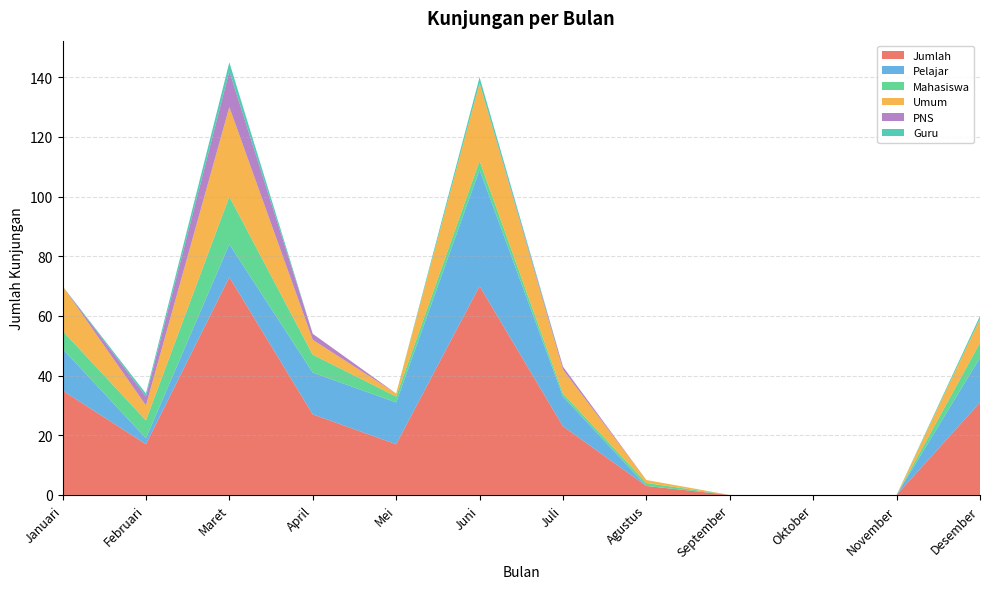

Reading right to left, extract all data points from this chart.

Jumlah: Desember=31	November=0	Oktober=0	September=0	Agustus=3	Juli=23	Juni=70	Mei=17	April=27	Maret=73	Februari=17	Januari=35
Pelajar: Desember=15	November=0	Oktober=0	September=0	Agustus=0	Juli=10	Juni=39	Mei=14	April=14	Maret=11	Februari=2	Januari=14
Mahasiswa: Desember=5	November=0	Oktober=0	September=0	Agustus=1	Juli=1	Juni=3	Mei=2	April=6	Maret=16	Februari=6	Januari=6
Umum: Desember=8	November=0	Oktober=0	September=0	Agustus=1	Juli=8	Juni=26	Mei=1	April=5	Maret=30	Februari=5	Januari=15
PNS: Desember=0	November=0	Oktober=0	September=0	Agustus=0	Juli=1	Juni=0	Mei=0	April=2	Maret=12	Februari=3	Januari=0
Guru: Desember=1	November=0	Oktober=0	September=0	Agustus=0	Juli=0	Juni=2	Mei=0	April=0	Maret=3	Februari=1	Januari=0